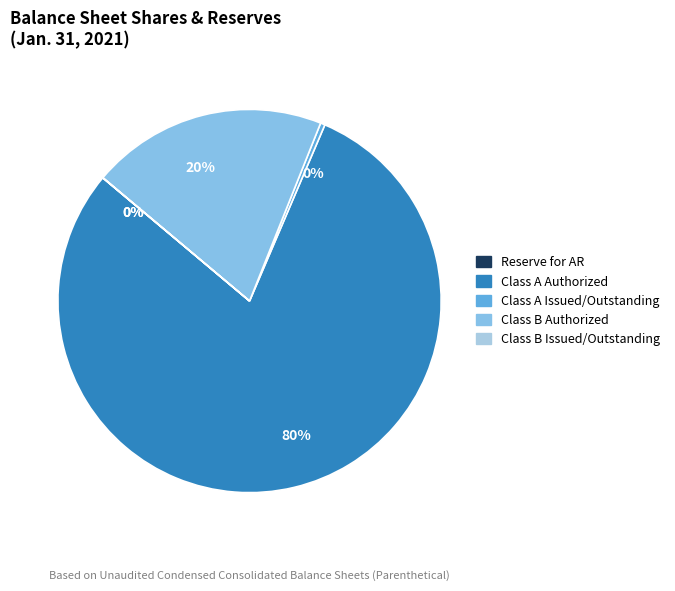

Which slice represents more than half of the pie?

Class A Authorized